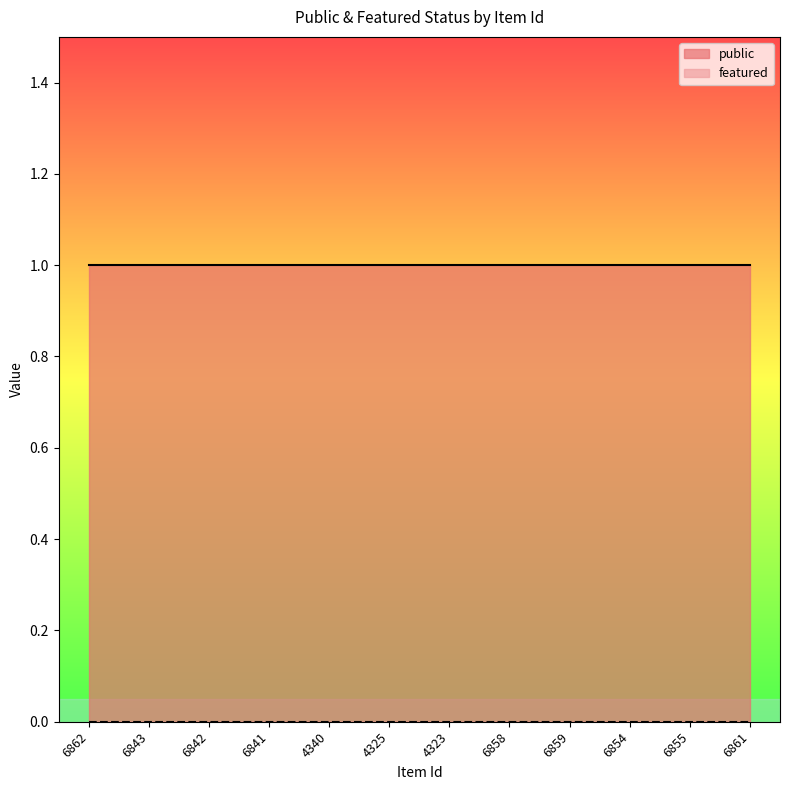

At which category does the chart reach its peak across all series?

6862